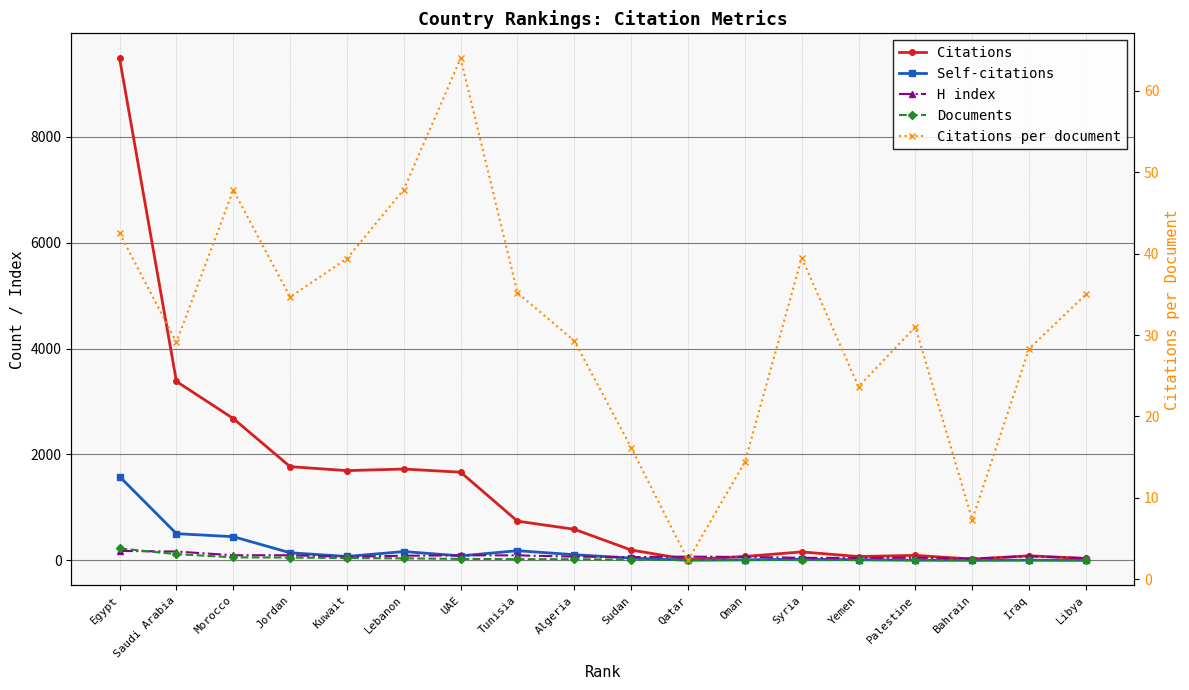

Reading left to right, transcribe all the data shown in this chart.

Citations: Egypt=9482.0	Saudi Arabia=3379.0	Morocco=2678.0	Jordan=1769.0	Kuwait=1694.0	Lebanon=1724.0	UAE=1664.0	Tunisia=739.0	Algeria=586.0	Sudan=194.0	Qatar=14.0	Oman=72.0	Syria=158.0	Yemen=71.0	Palestine=93.0	Bahrain=22.0	Iraq=85.0	Libya=35.0
Self-citations: Egypt=1581.0	Saudi Arabia=503.0	Morocco=446.0	Jordan=142.0	Kuwait=72.0	Lebanon=165.0	UAE=83.0	Tunisia=181.0	Algeria=105.0	Sudan=41.0	Qatar=1.0	Oman=8.0	Syria=20.0	Yemen=11.0	Palestine=2.0	Bahrain=0.0	Iraq=2.0	Libya=0.0
H index: Egypt=177.0	Saudi Arabia=165.0	Morocco=95.0	Jordan=95.0	Kuwait=67.0	Lebanon=86.0	UAE=93.0	Tunisia=93.0	Algeria=69.0	Sudan=60.0	Qatar=69.0	Oman=63.0	Syria=47.0	Yemen=45.0	Palestine=48.0	Bahrain=32.0	Iraq=75.0	Libya=40.0
Documents: Egypt=223.0	Saudi Arabia=116.0	Morocco=56.0	Jordan=51.0	Kuwait=43.0	Lebanon=36.0	UAE=26.0	Tunisia=21.0	Algeria=20.0	Sudan=12.0	Qatar=6.0	Oman=5.0	Syria=4.0	Yemen=3.0	Palestine=3.0	Bahrain=3.0	Iraq=3.0	Libya=1.0
Citations per document: Egypt=42.5	Saudi Arabia=29.1	Morocco=47.8	Jordan=34.7	Kuwait=39.4	Lebanon=47.9	UAE=64.0	Tunisia=35.2	Algeria=29.3	Sudan=16.2	Qatar=2.3	Oman=14.4	Syria=39.5	Yemen=23.7	Palestine=31.0	Bahrain=7.3	Iraq=28.3	Libya=35.0